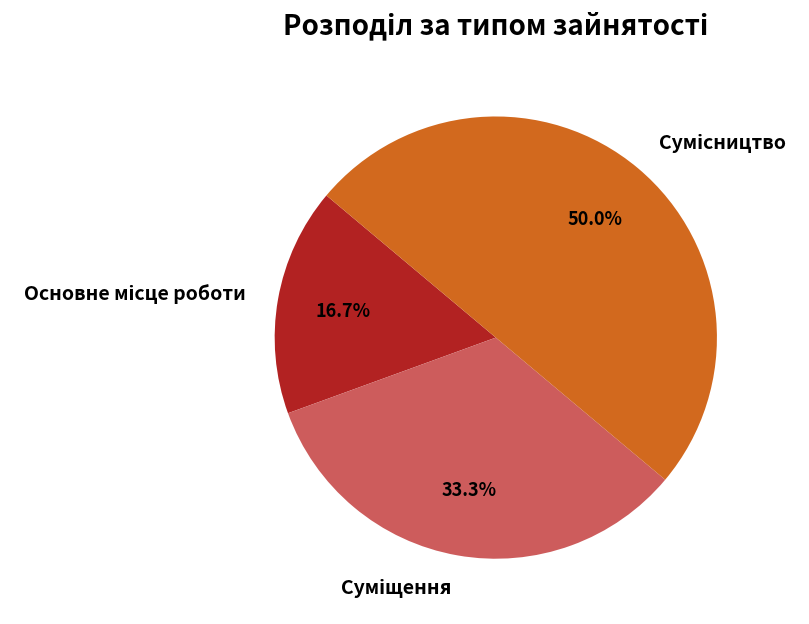

How many segments does this pie chart have?

3